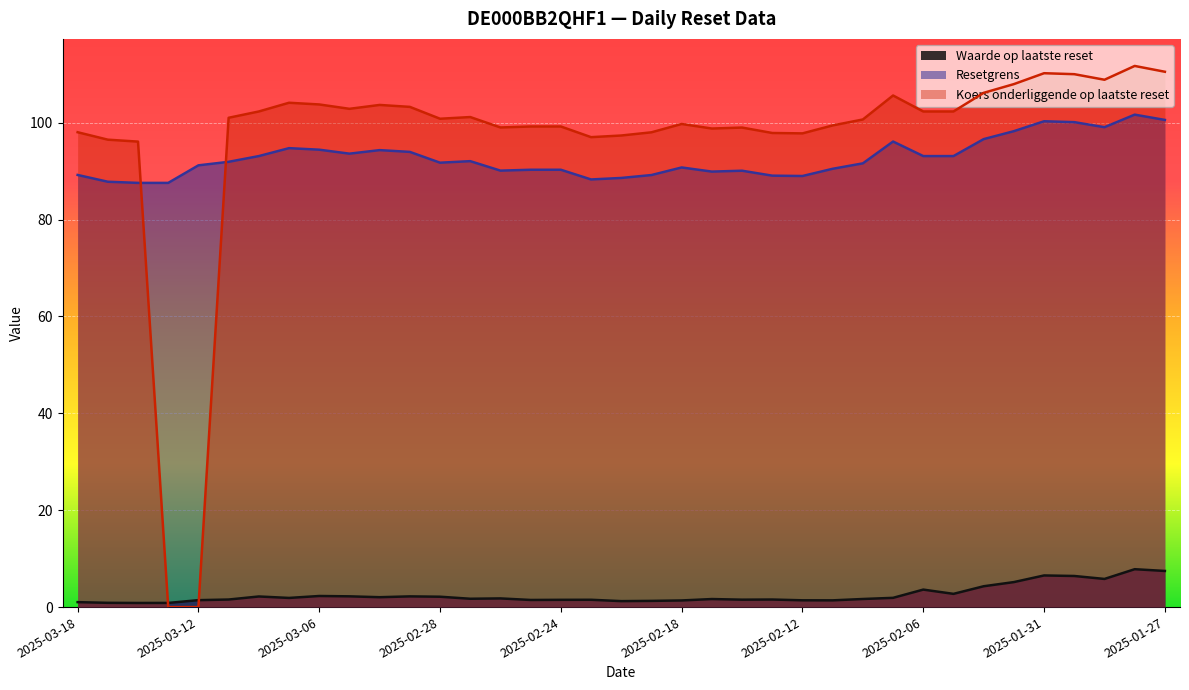

Which series has the largest total across all categories?

Koers onderliggende op laatste reset